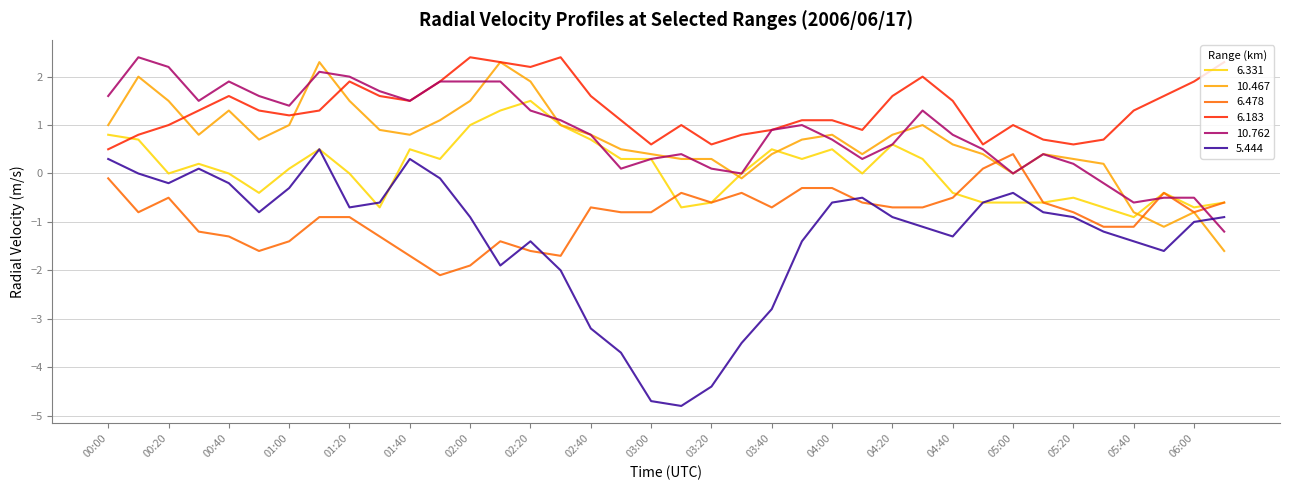

Which series has the largest total across all categories?

6.183